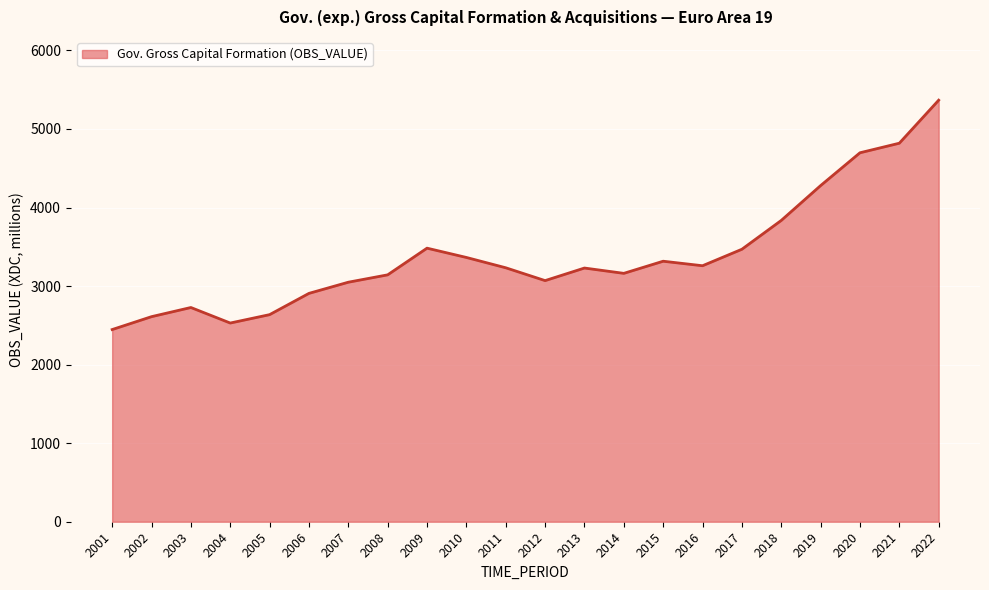

How many interior local valleys (lower than both neighbors) does the data have?

4